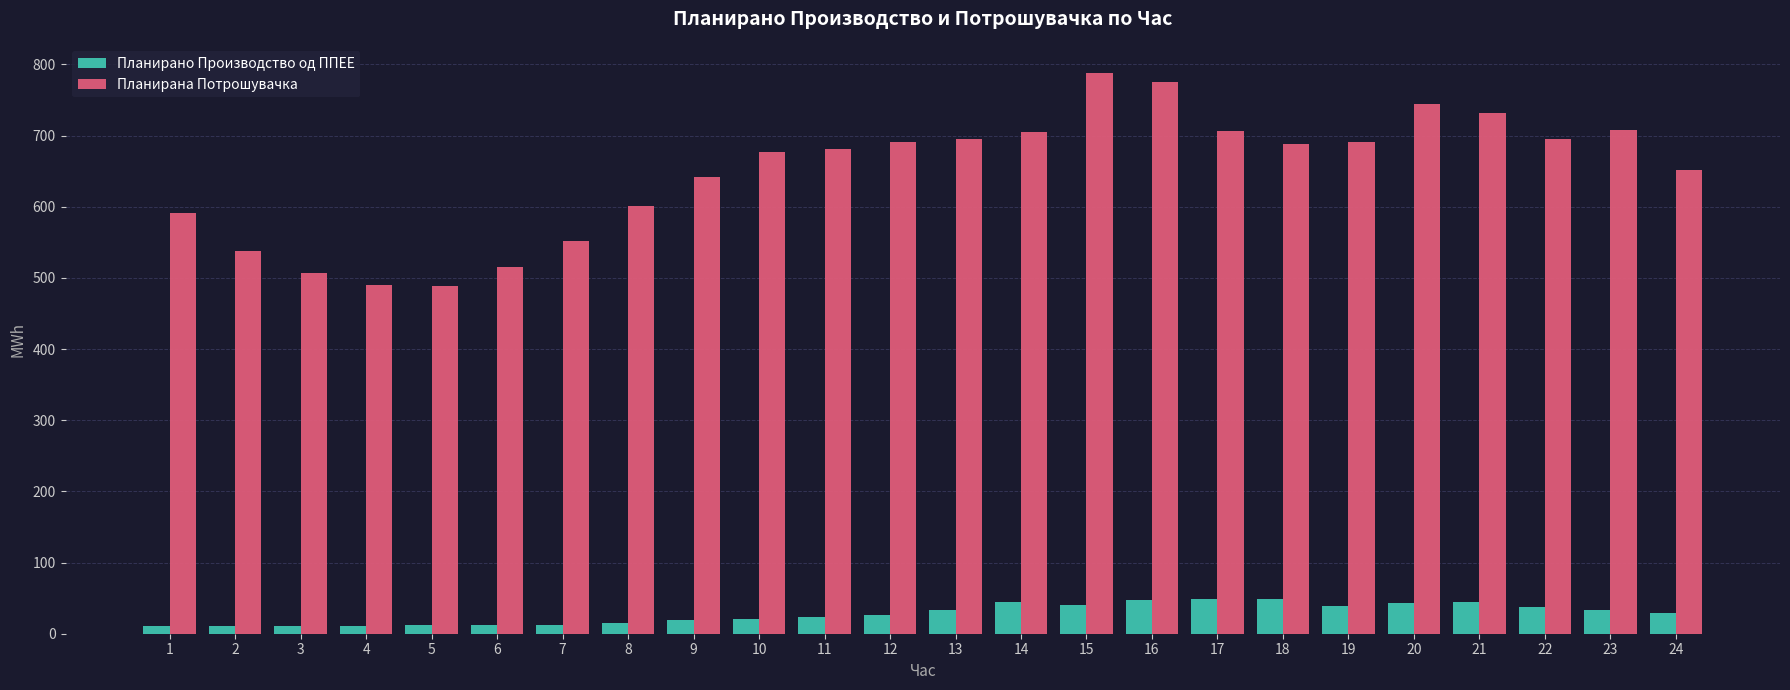

What are all the series names shown in the legend?

Планирано Производство од ППЕЕ, Планирана Потрошувачка